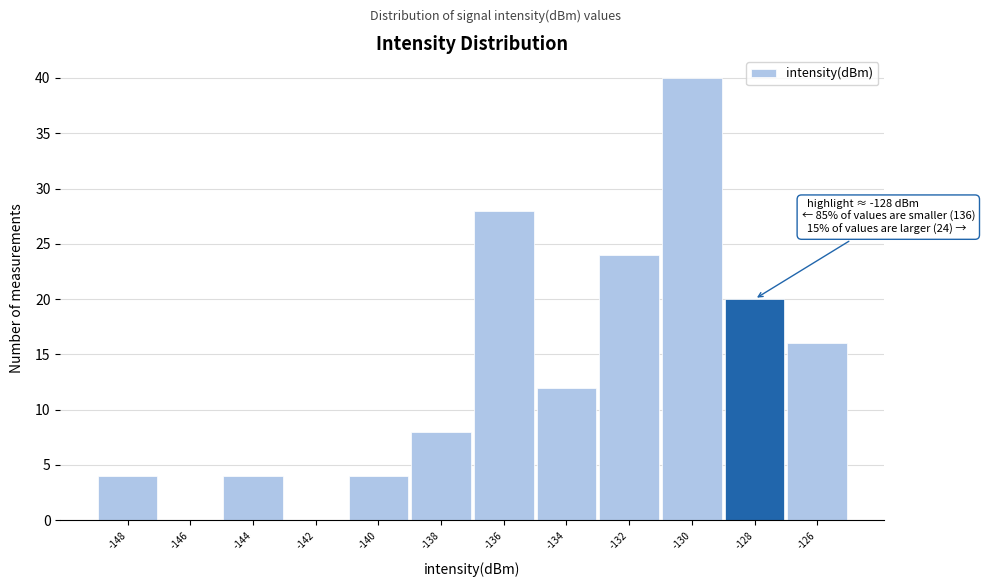

Reading right to left, what are all the values shown in this chart?

-126=16	-128=20	-130=40	-132=24	-134=12	-136=28	-138=8	-140=4	-142=0	-144=4	-146=0	-148=4